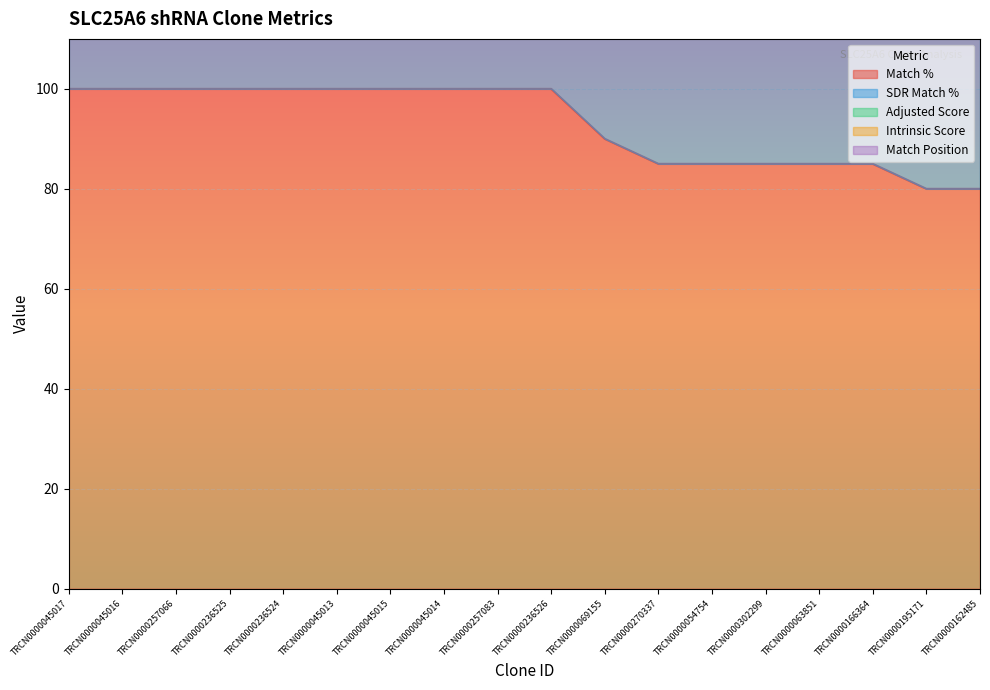

True or false: SDR Match % and Match % cross at least once.

False